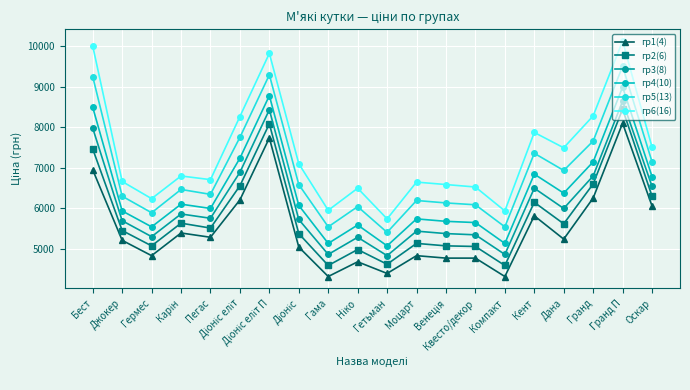

What is the value of the гр3(8) point at the 12th from the left?

5432.4